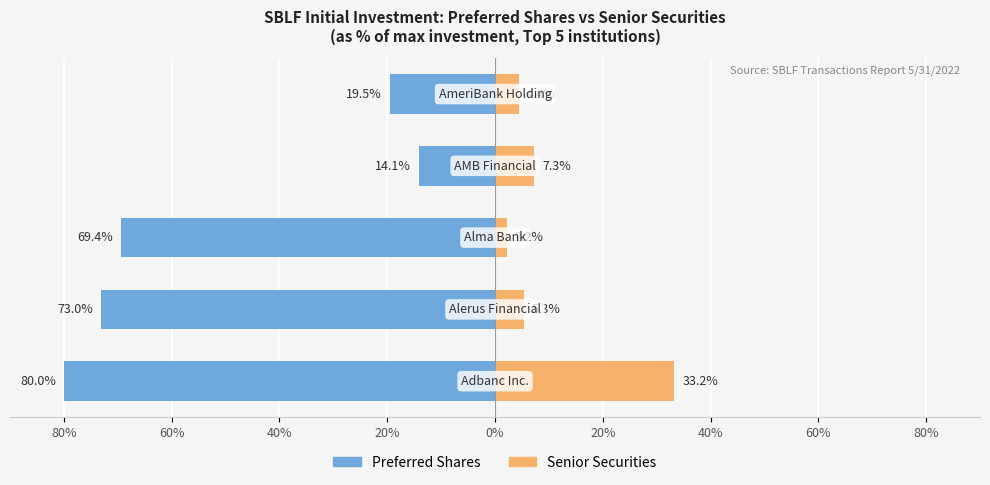

How many categories are shown in the chart?

5